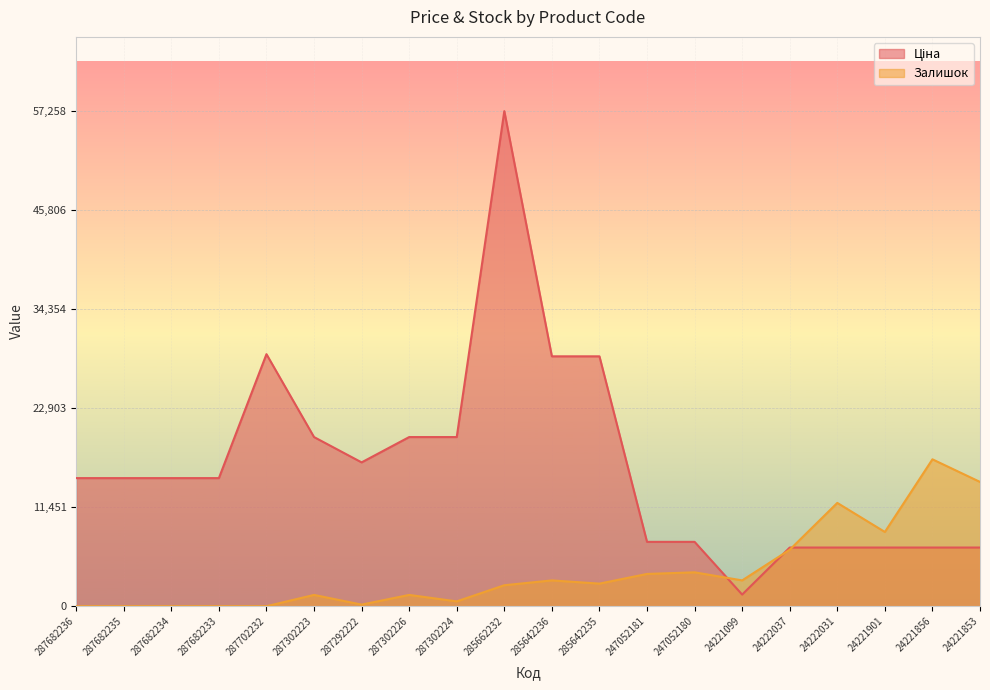

Which series has the largest total across all categories?

Ціна